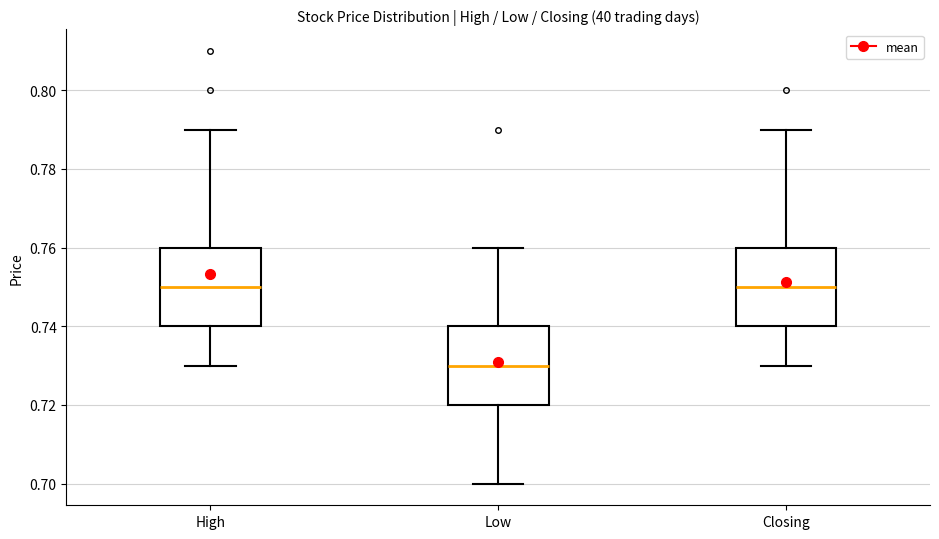

Reading left to right, transcribe this box plot: for each box, give where its median line is, the range the box spans, and where its two whiskers end, as read against the y-axis. The values are not printed on the chart, so give them approximately, as read against the axis.

High: median 0.75, box 0.74 to 0.76, whiskers 0.73 to 0.79
Low: median 0.73, box 0.72 to 0.74, whiskers 0.70 to 0.76
Closing: median 0.75, box 0.74 to 0.76, whiskers 0.73 to 0.79